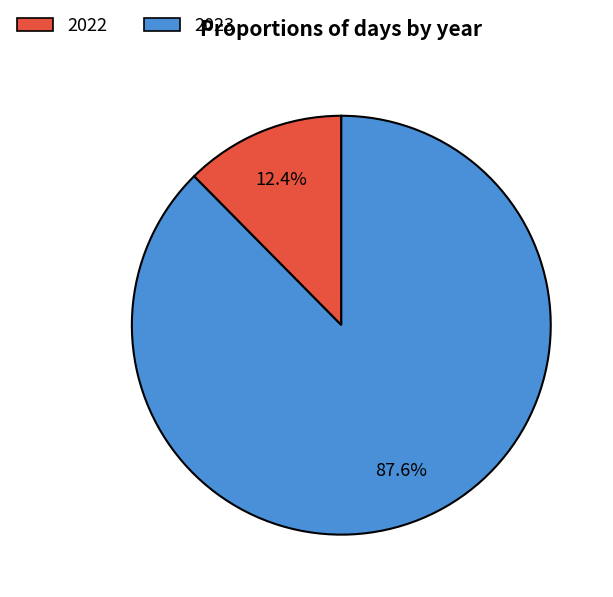

Is 2023 the majority of the pie?

Yes